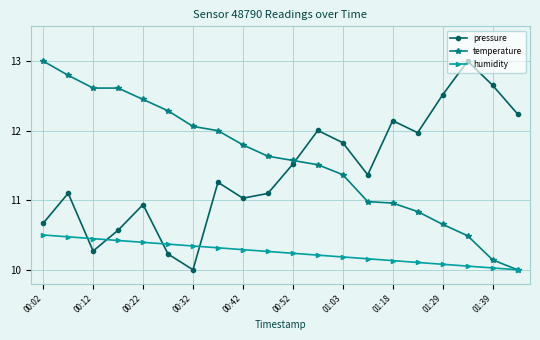

What is the maximum value shown in the chart?

13.0